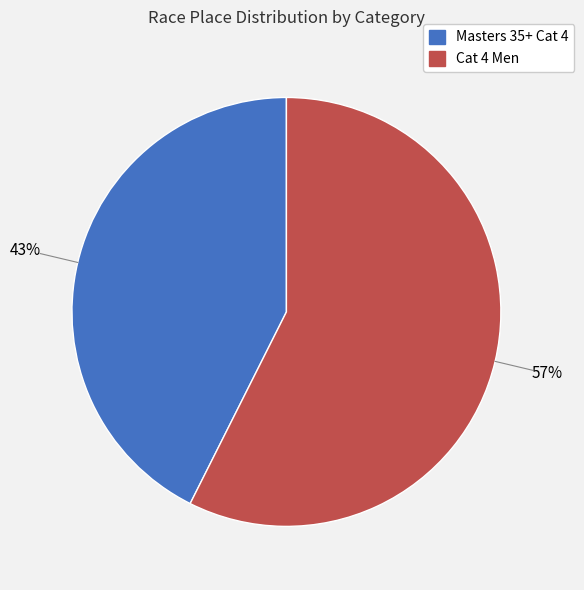

How many segments does this pie chart have?

2